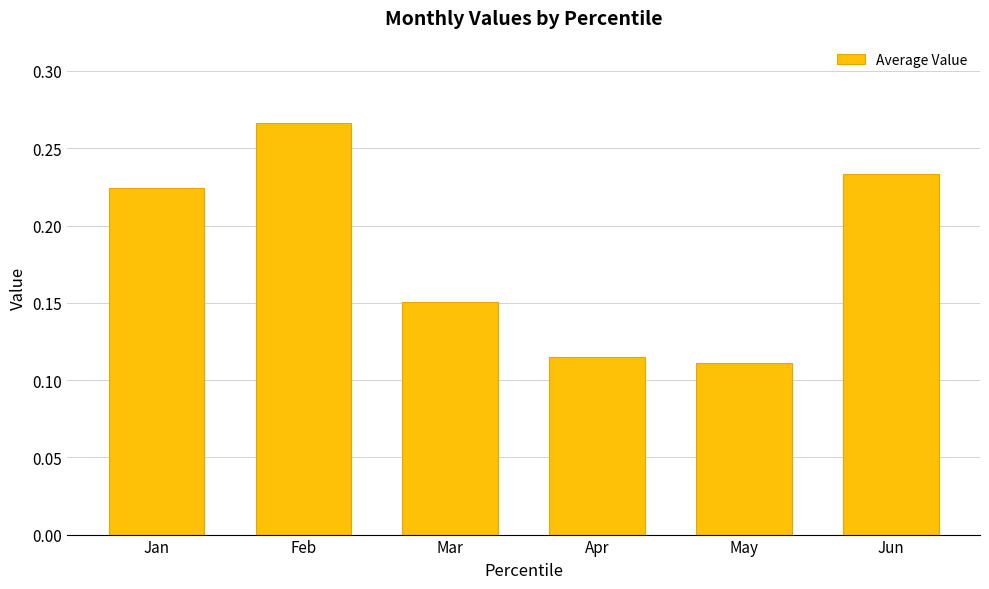

What is the change in value from Jan to May?

-0.1